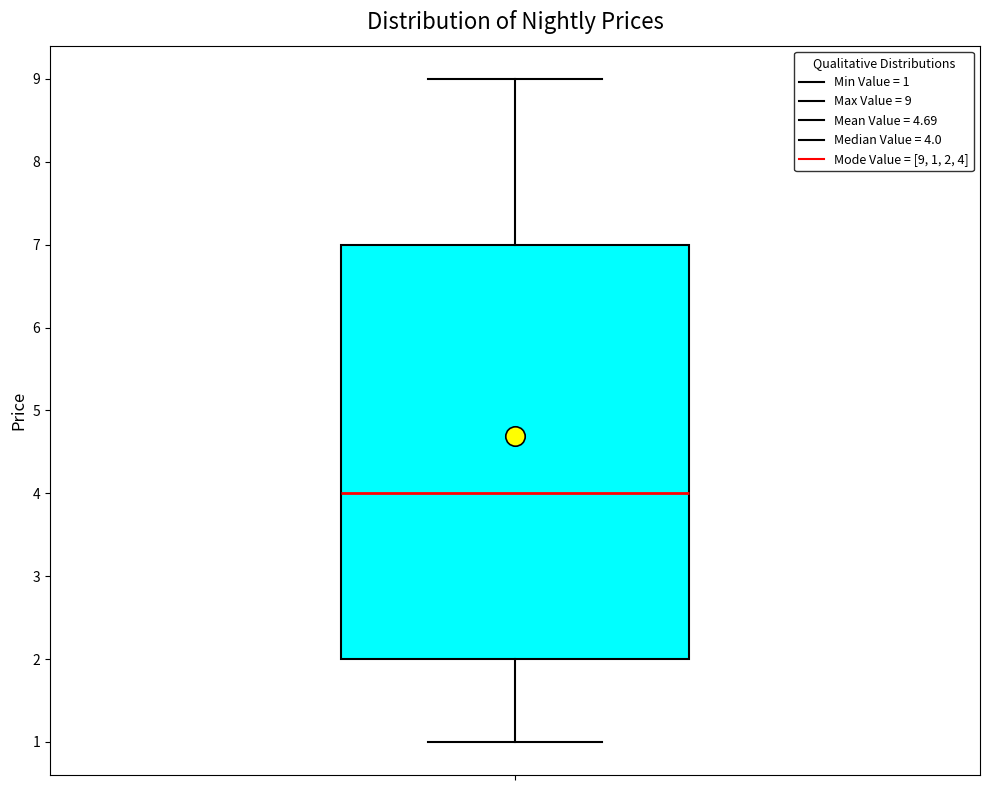

Read this box plot against the y-axis: the position of the median line, the range covered by the box, and the ends of both whiskers. The values are not printed on the chart, so give them approximately, as read against the axis.

median 4, box 2 to 7, whiskers 1 to 9